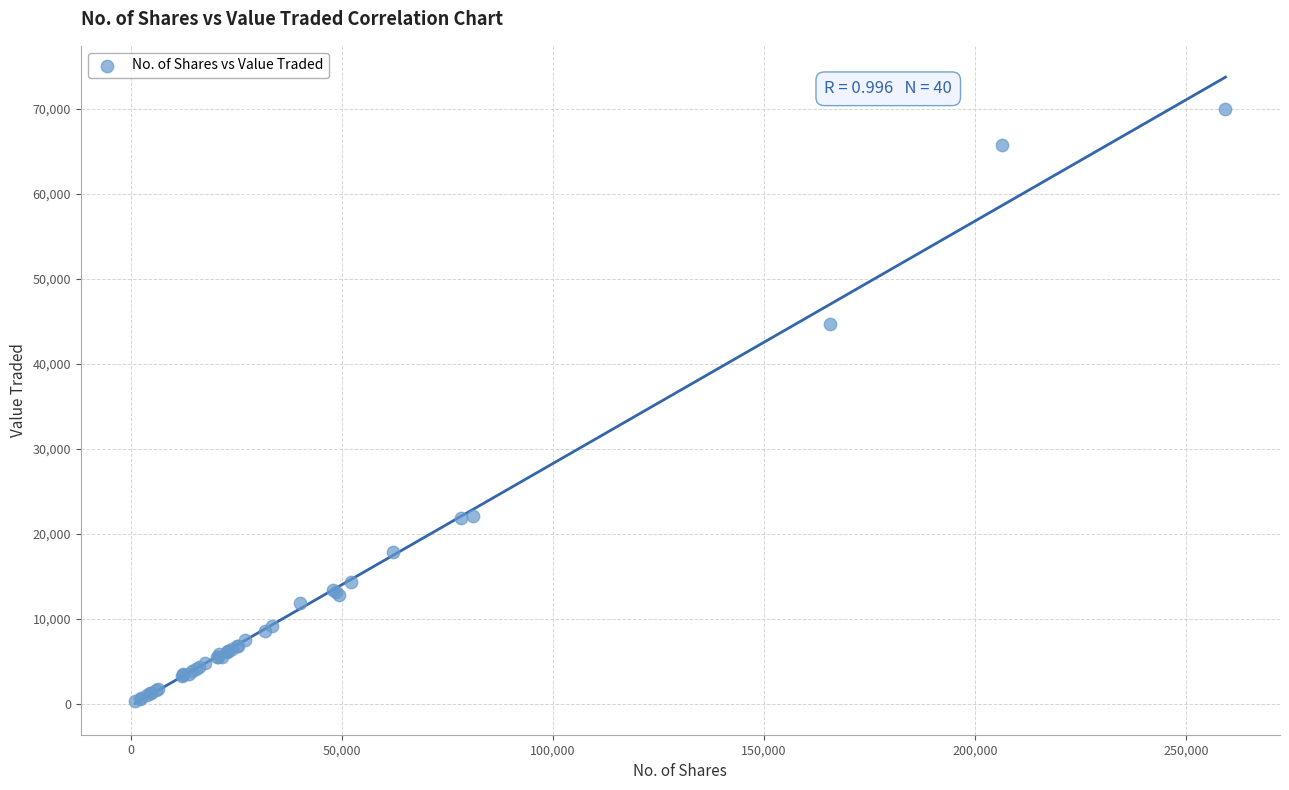

What Y value in the scatter plot is closest to 35149?

44733